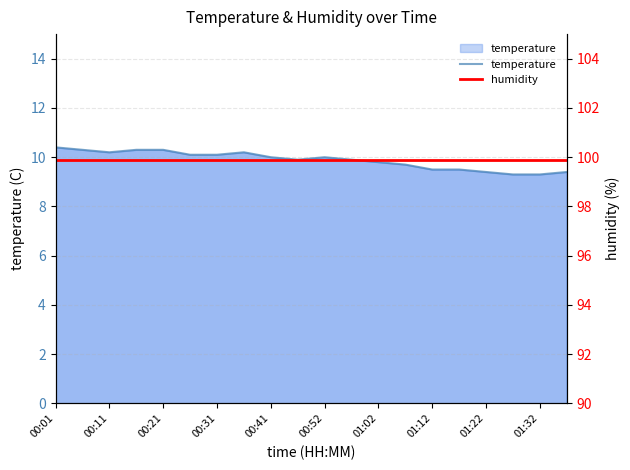

Which series has the largest total across all categories?

humidity